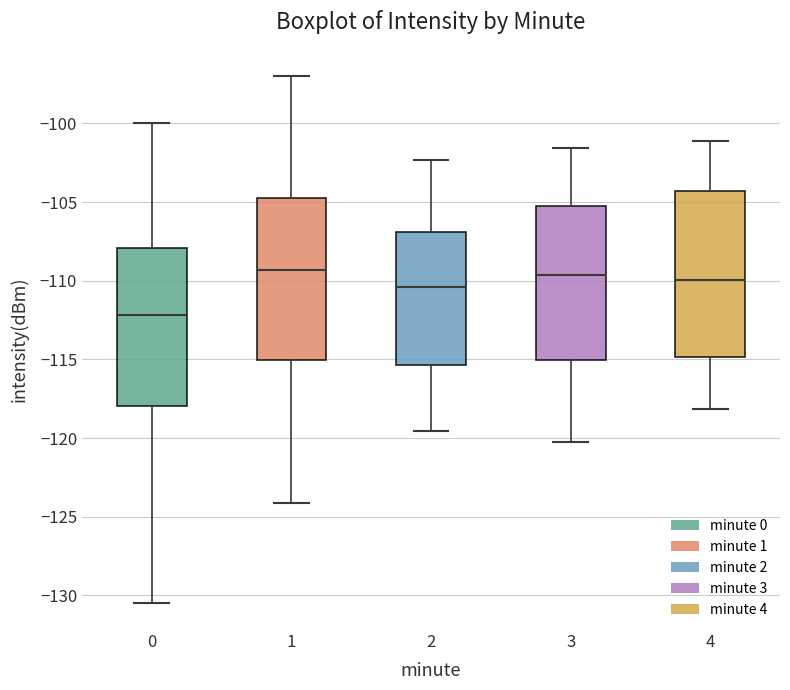

Where does the median line of the box at x = 3 sit on the y-axis? The values are not printed on the chart, so give them approximately, as read against the axis.

-109.5